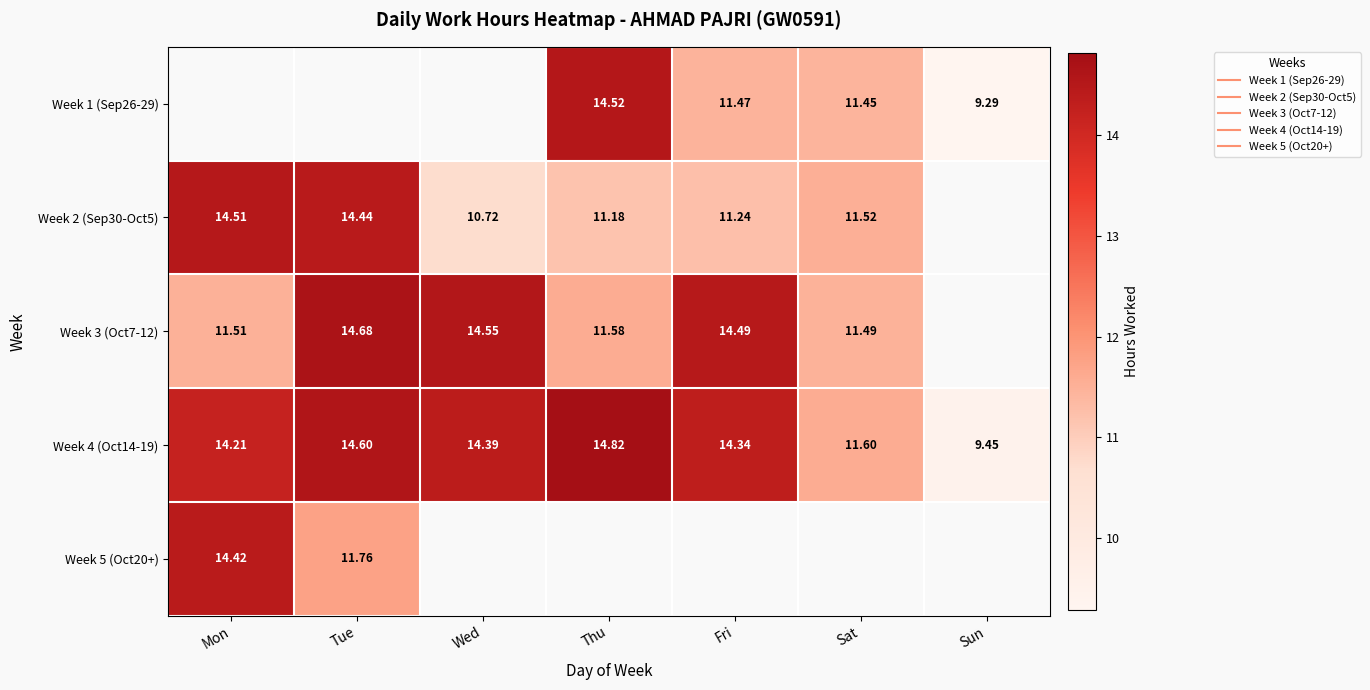

Which label corresponds to the largest value in the chart?

Thu